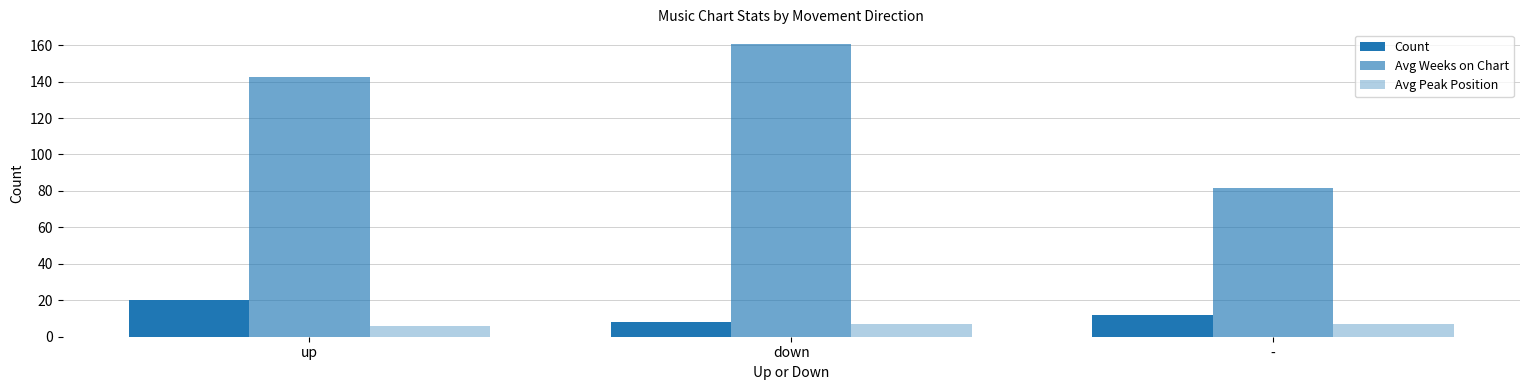

What is the spread (max minus min) of values at down?

153.5